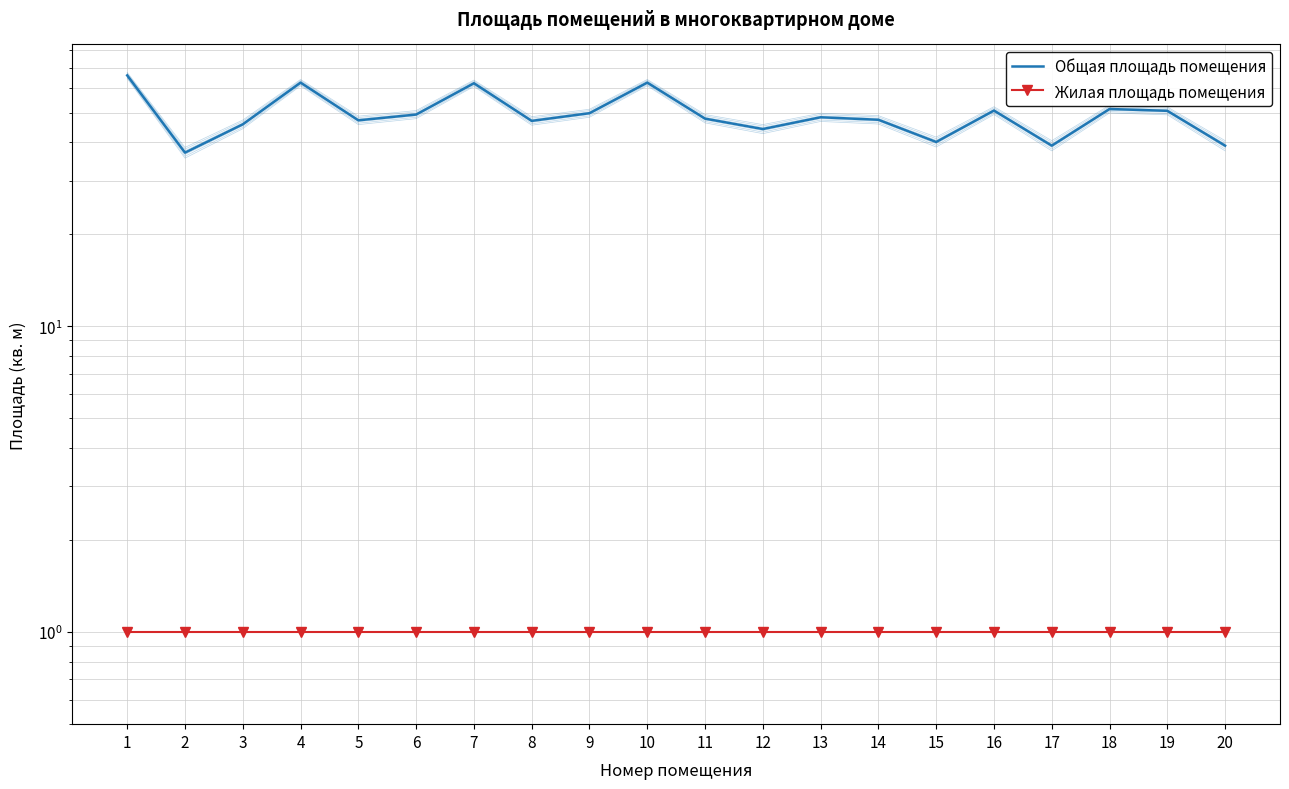

The Общая площадь помещения series shows 50.8 at 16. True or false?

True